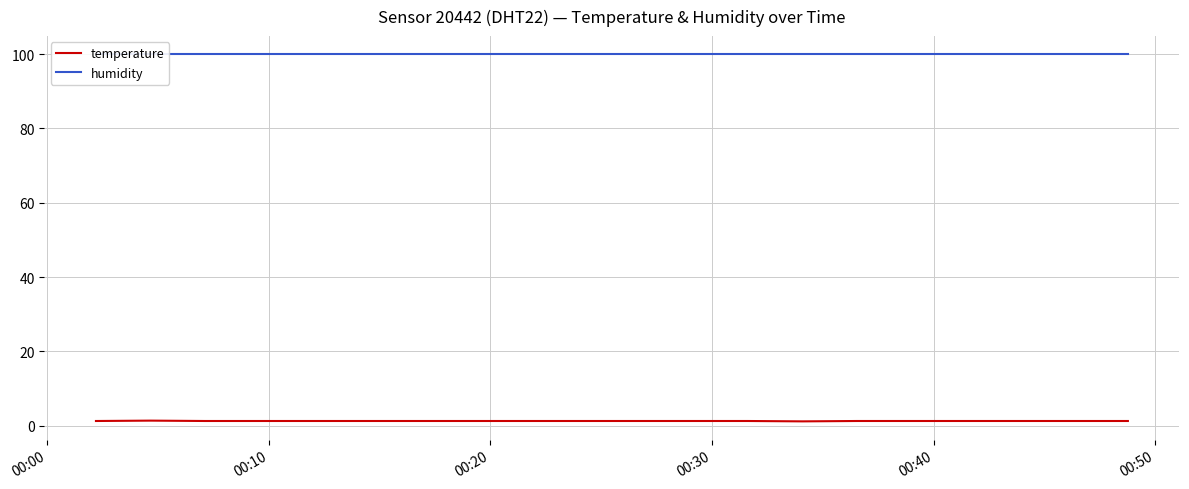

Reading left to right, what are all the values shown in this chart?

temperature: 1.3	1.4	1.3	1.3	1.3	1.3	1.3	1.3	1.3	1.3	1.3	1.3	1.3	1.2	1.3	1.3	1.3	1.3	1.3	1.3
humidity: 99.9	99.9	99.9	99.9	99.9	99.9	99.9	99.9	99.9	99.9	99.9	99.9	99.9	99.9	99.9	99.9	99.9	99.9	99.9	99.9